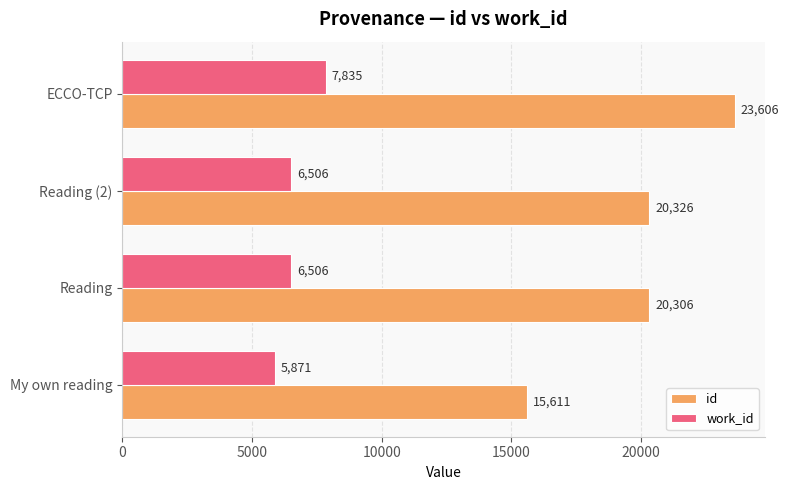

List the labels in order of id value, largest first.

ECCO-TCP, Reading (2), Reading, My own reading